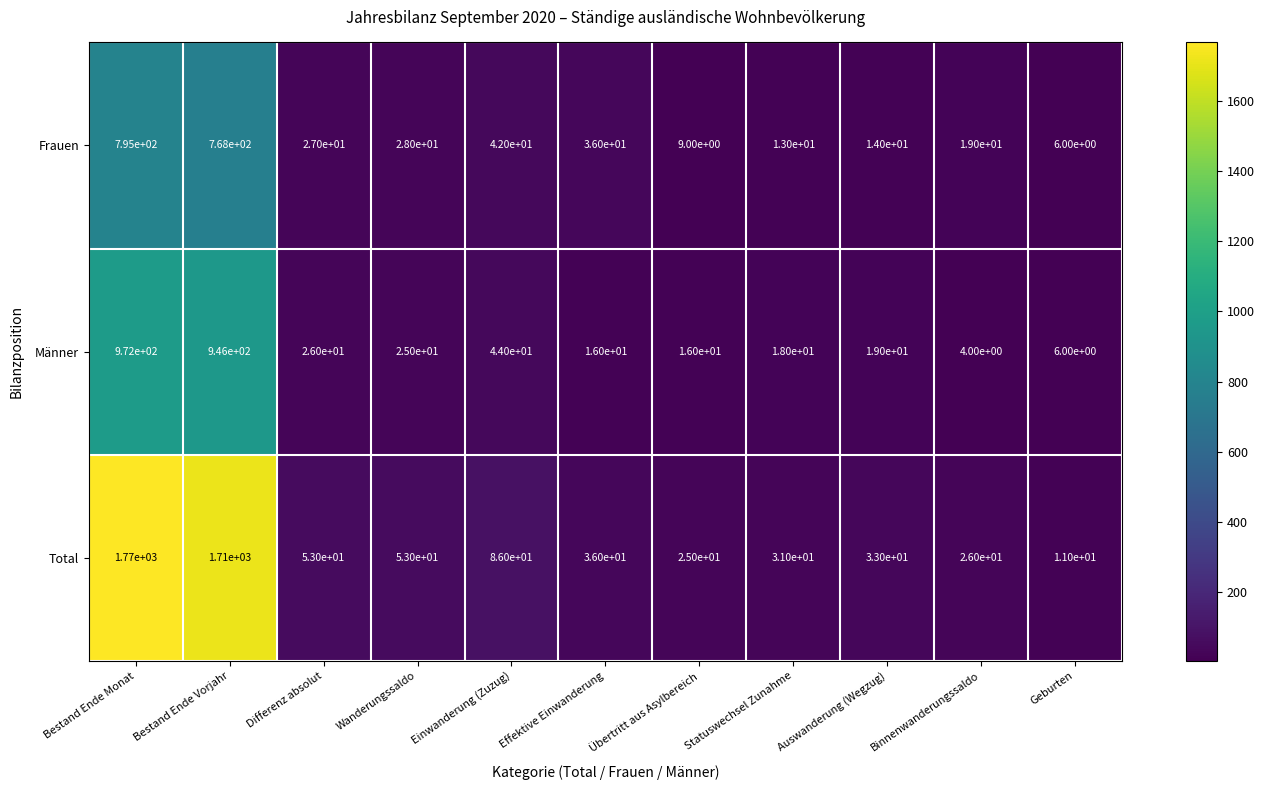

What is the difference between the maximum and minimum values in the Frauen series?

789